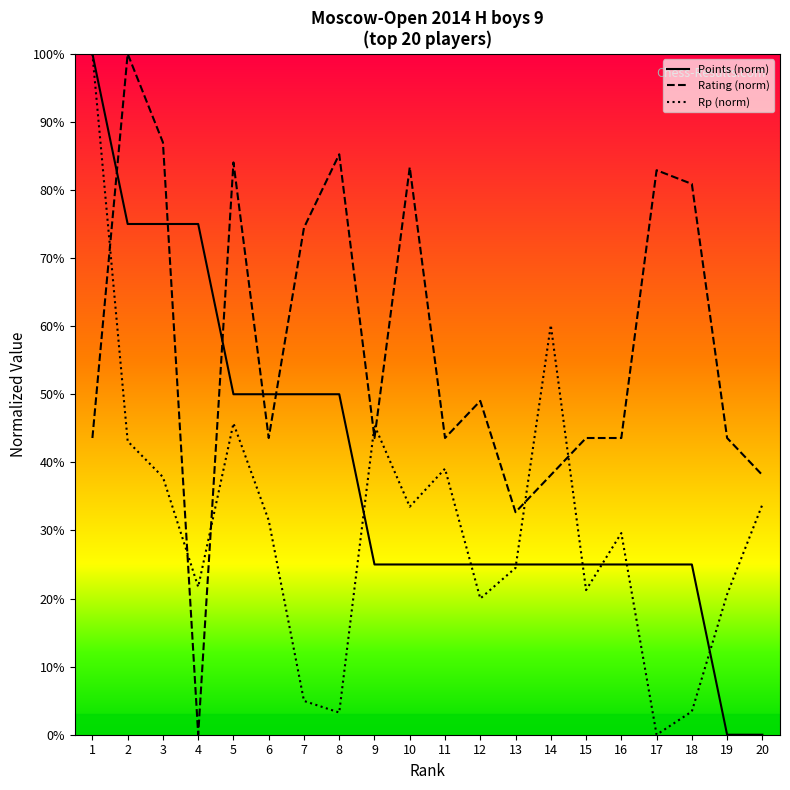

How many Points (norm) values are between 25 and 50?

14